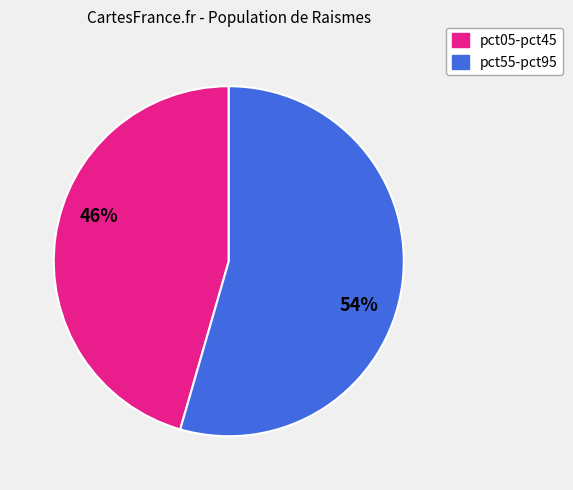

Does any single category account for the majority?

Yes